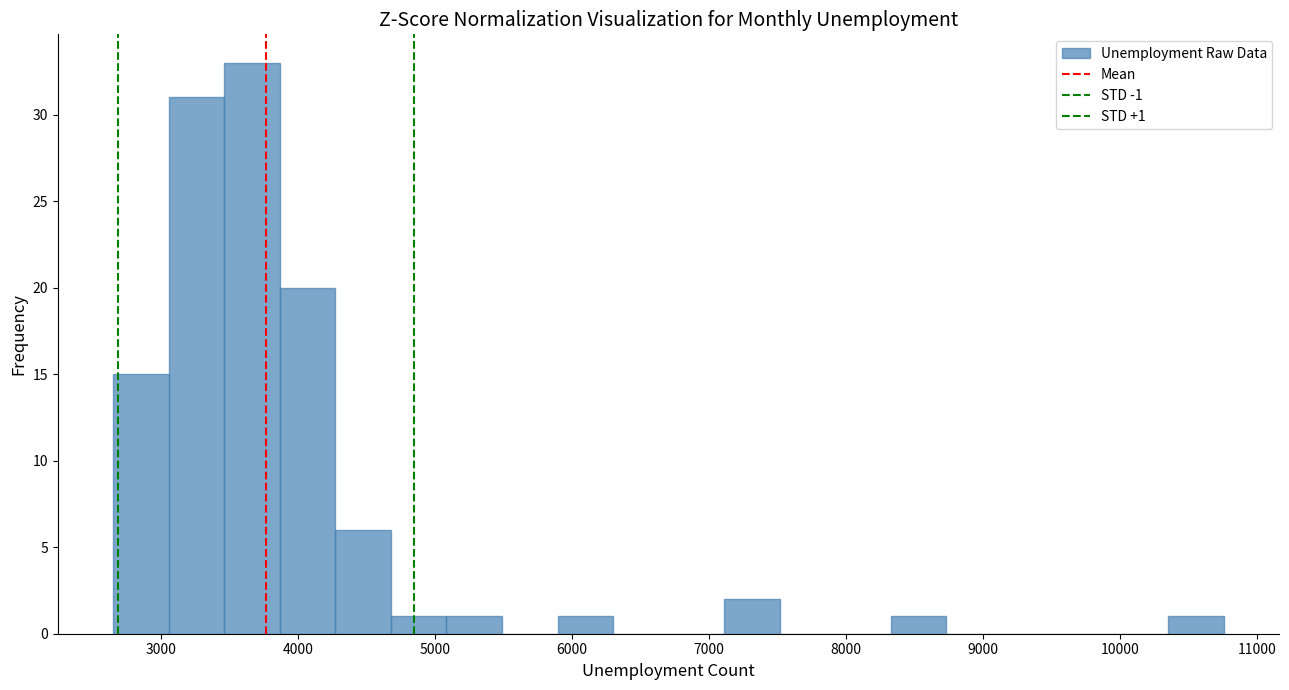

Over which range of the x-axis is the bar tallest?

3500 to 3900